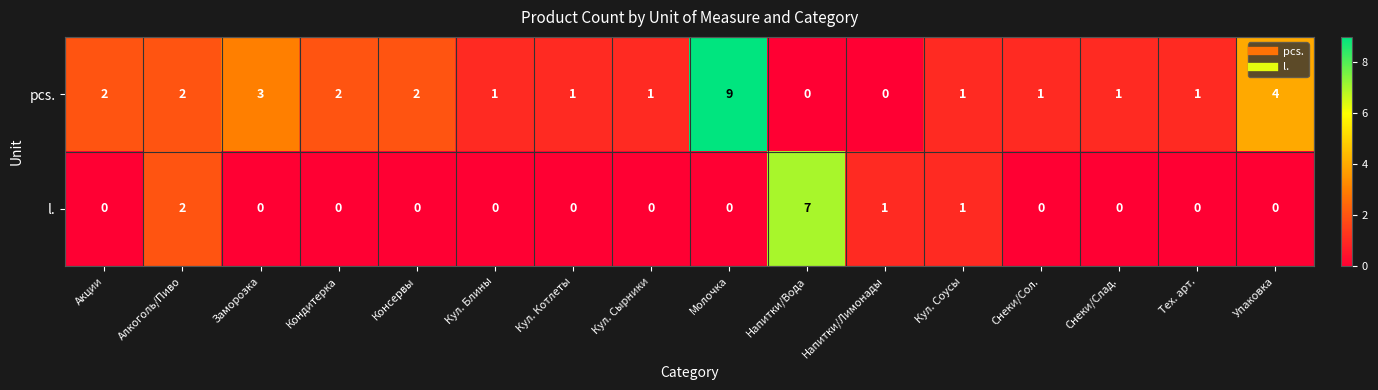

Which series has the largest range (max minus min)?

pcs.